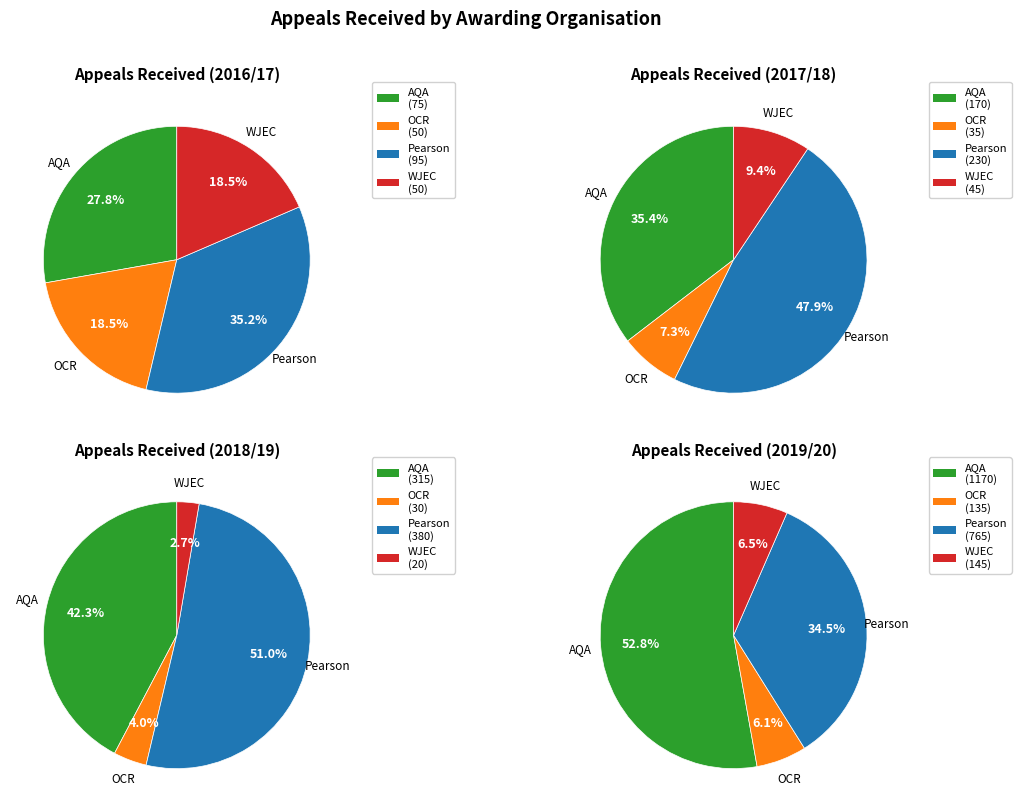

To the nearest percent, what percentage of the pie is OCR?

6%